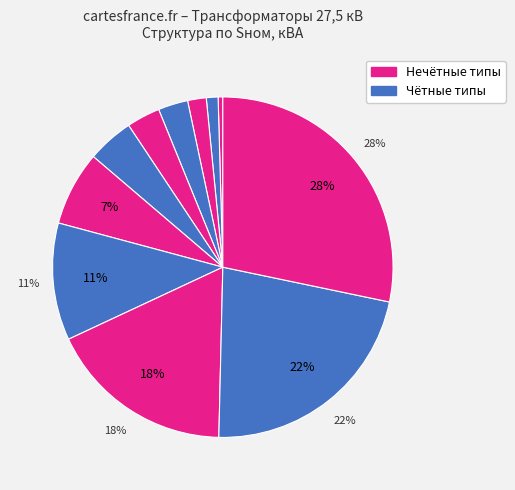

How many segments does this pie chart have?

11